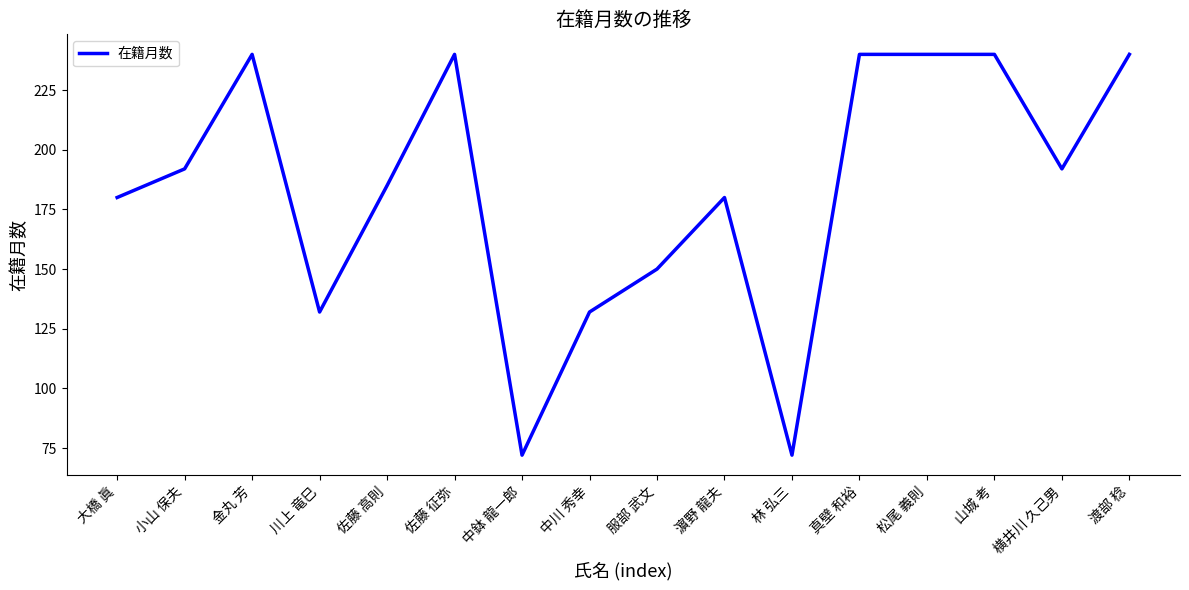

What position from the left is 大橋 眞?

1